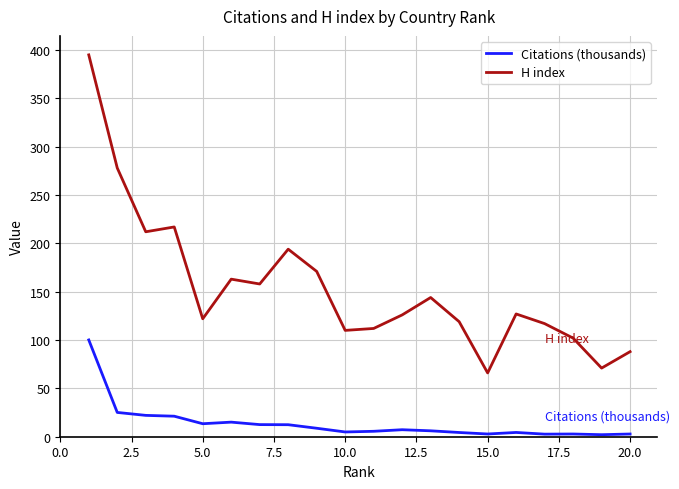

What is the minimum value for H index?

66.0